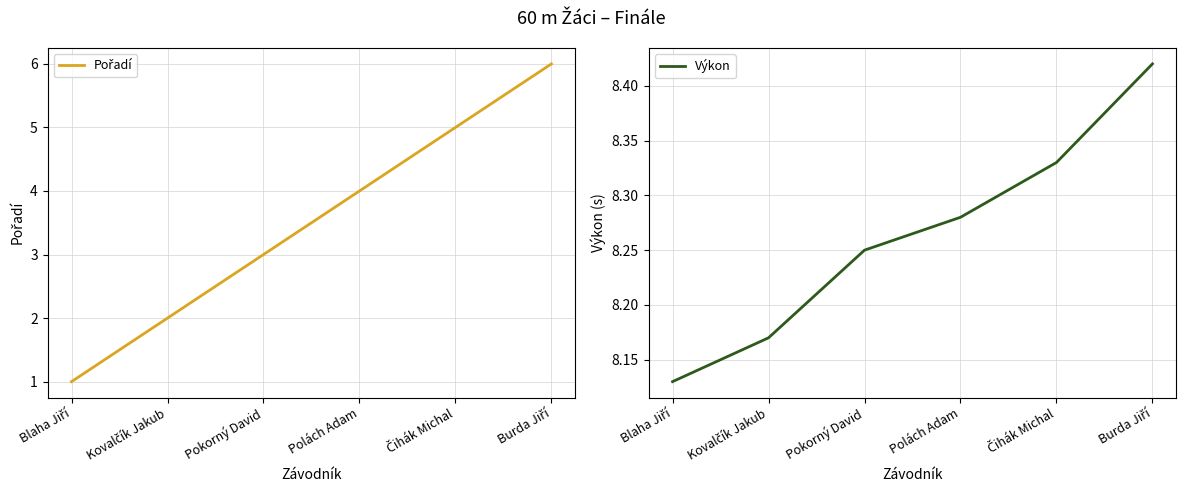

What are all the series names shown in the legend?

Pořadí, Výkon